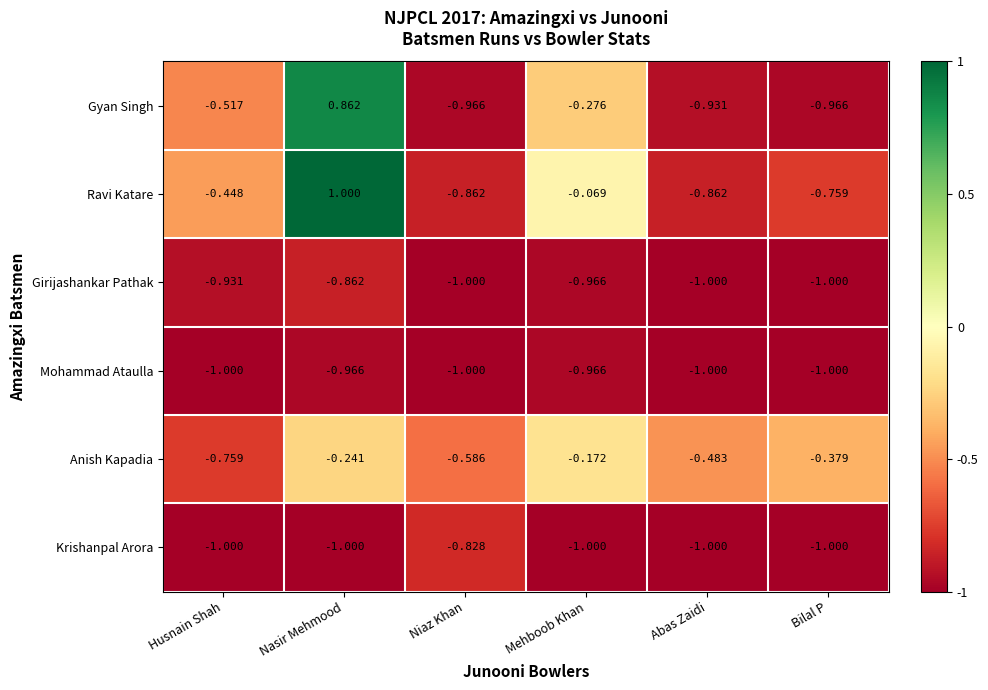

Which series has the largest range (max minus min)?

Ravi Katare